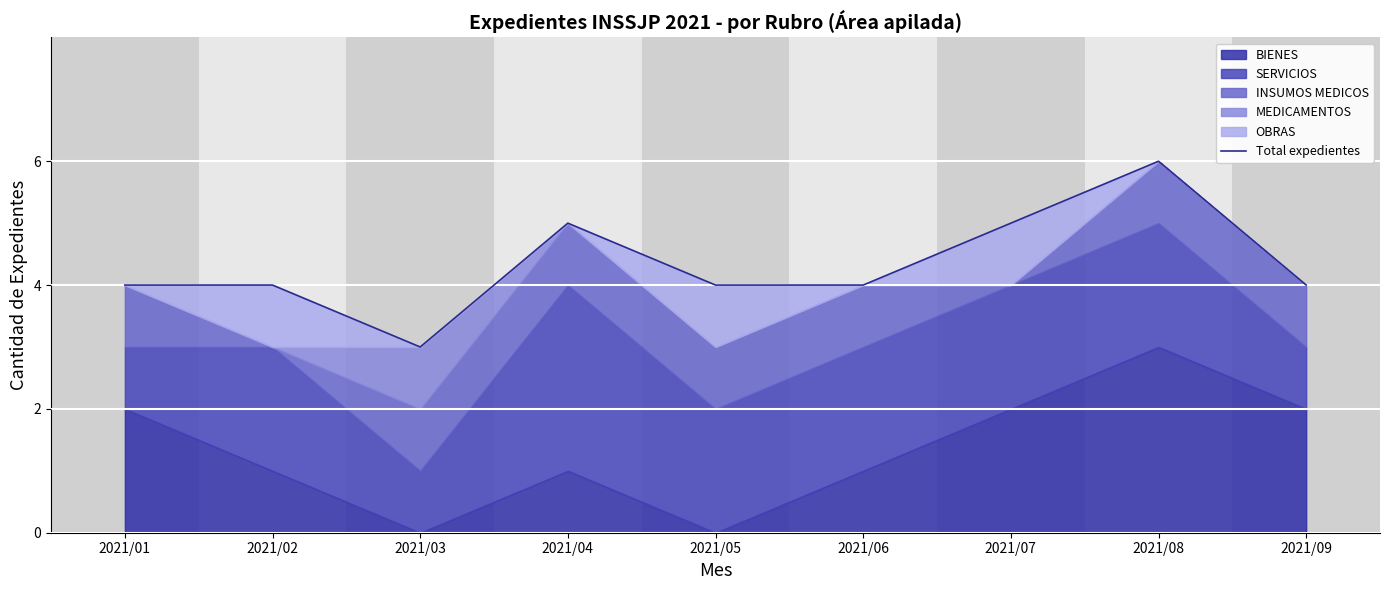

What is the approximate value at 2021/07?

5